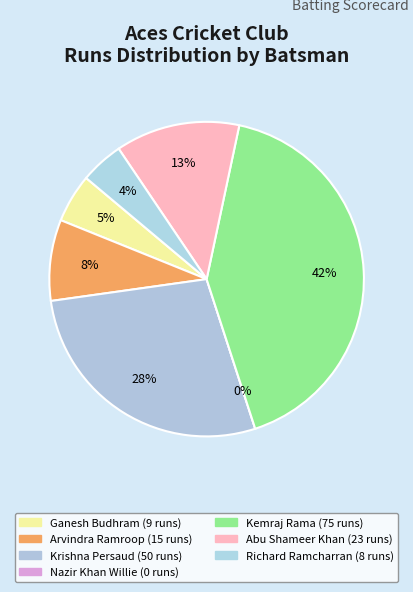

How many slices are in this pie chart?

7